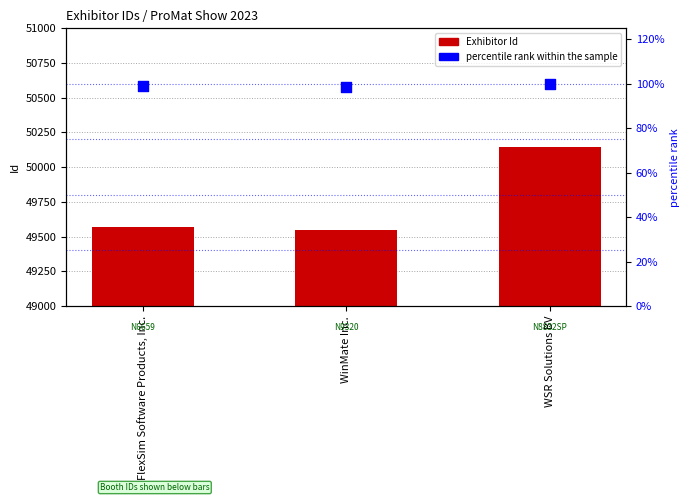

Is the value of Exhibitor Id at FlexSim Software Products, Inc. greater than the value of percentile rank within the sample at WSR Solutions BV?

Yes